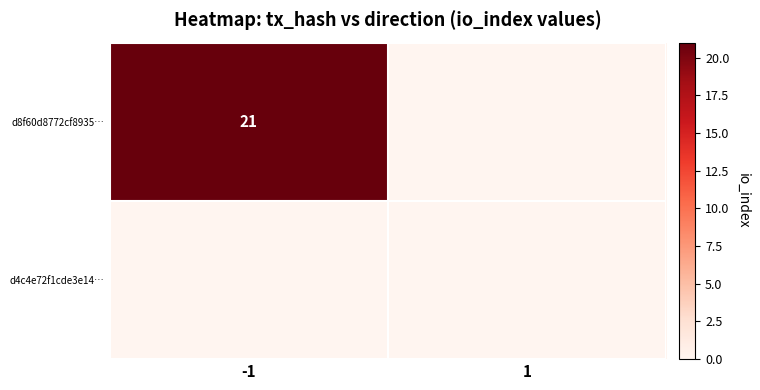

The value of d8f60d8772cf8935… at -1 is 14. True or false?

False